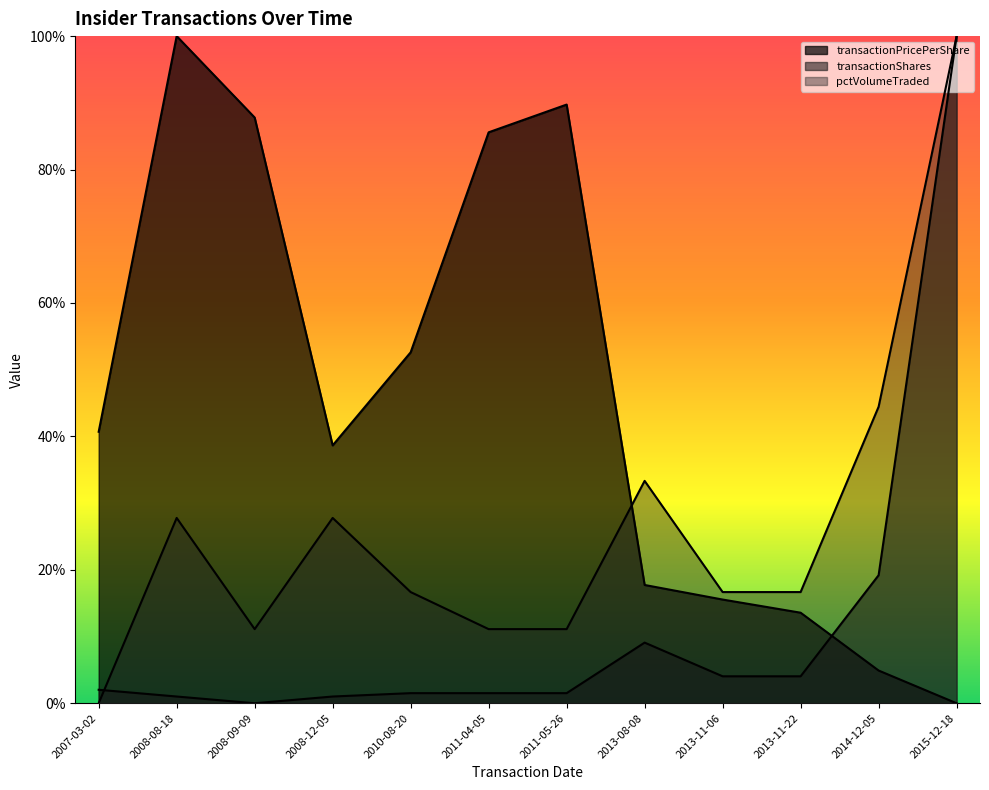

Reading left to right, transcribe all the data shown in this chart.

transactionPricePerShare: 2007-03-02=0.4	2008-08-18=1.0	2008-09-09=0.9	2008-12-05=0.4	2010-08-20=0.5	2011-04-05=0.9	2011-05-26=0.9	2013-08-08=0.2	2013-11-06=0.2	2013-11-22=0.1	2014-12-05=0.0	2015-12-18=0.0
transactionShares: 2007-03-02=0.0	2008-08-18=0.0	2008-09-09=0.0	2008-12-05=0.0	2010-08-20=0.0	2011-04-05=0.0	2011-05-26=0.0	2013-08-08=0.1	2013-11-06=0.0	2013-11-22=0.0	2014-12-05=0.2	2015-12-18=1.0
pctVolumeTraded: 2007-03-02=0.0	2008-08-18=0.3	2008-09-09=0.1	2008-12-05=0.3	2010-08-20=0.2	2011-04-05=0.1	2011-05-26=0.1	2013-08-08=0.3	2013-11-06=0.2	2013-11-22=0.2	2014-12-05=0.4	2015-12-18=1.0